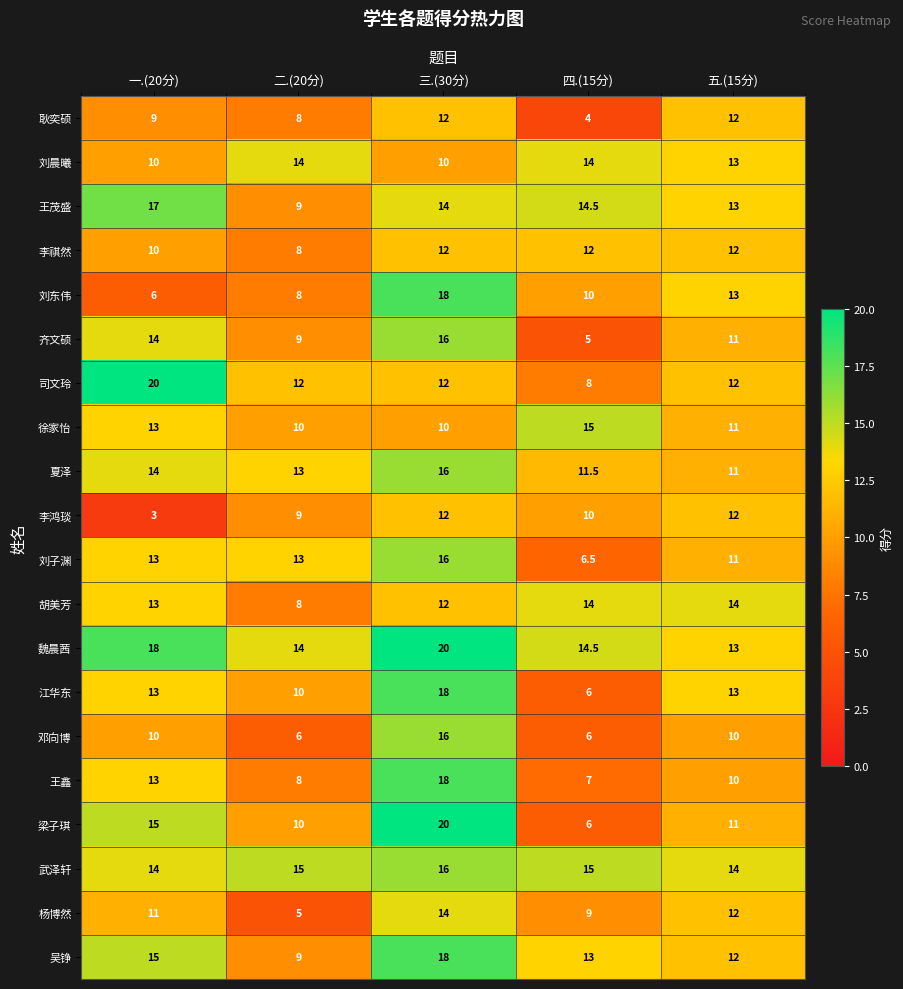

What is the difference between the maximum and minimum values in the 王茂盛 series?

8.0